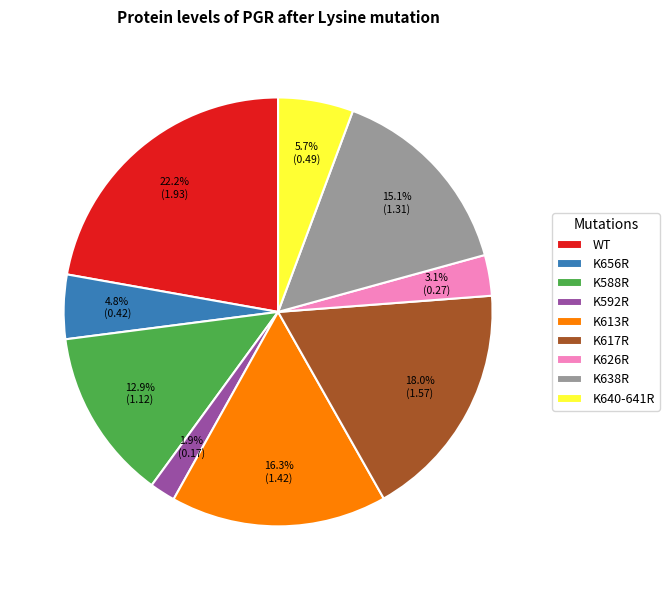

Is it true that WT is 22% of the pie?

True